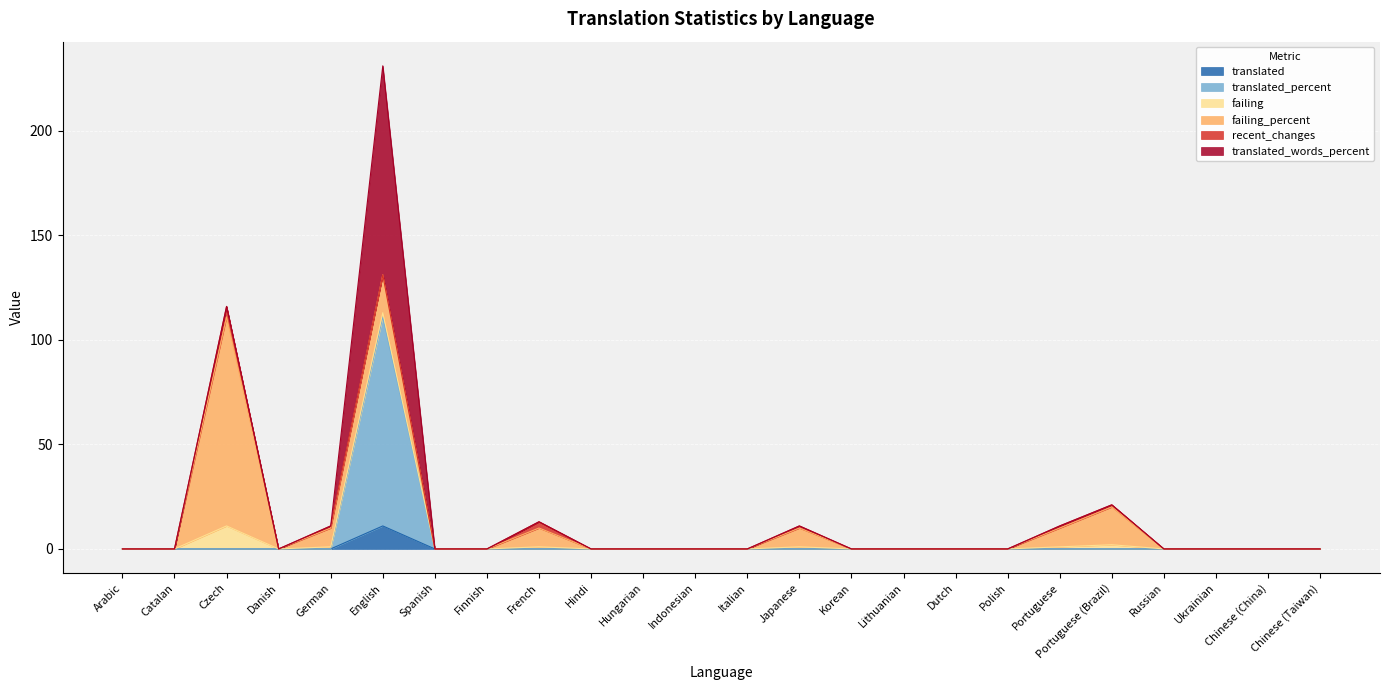

At how many categories does at least one series exceed 0?

7